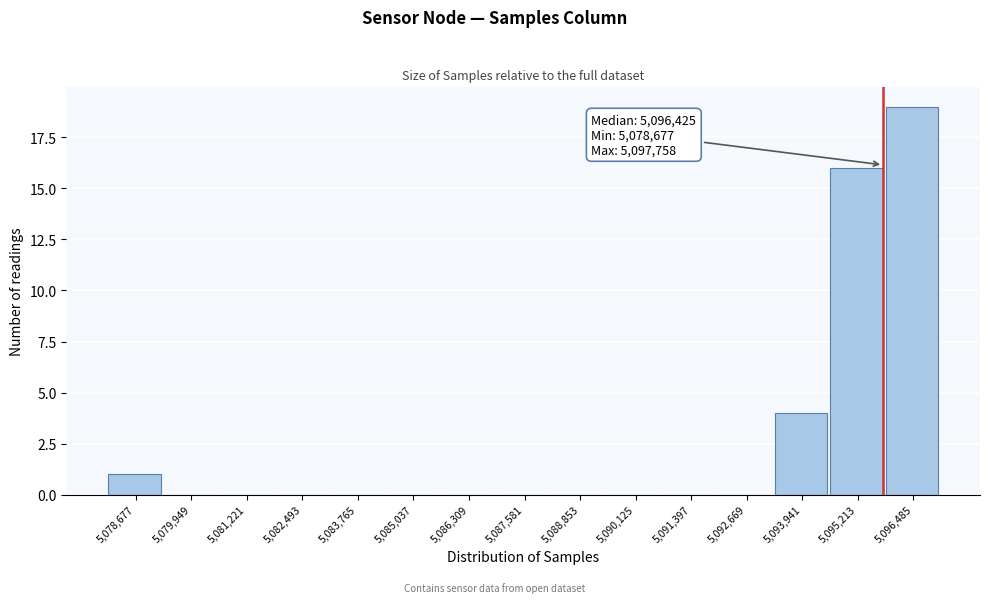

Reading right to left, transcribe all the data shown in this chart.

5,096,485=19	5,095,213=16	5,093,941=4	5,092,669=0	5,091,397=0	5,090,125=0	5,088,853=0	5,087,581=0	5,086,309=0	5,085,037=0	5,083,765=0	5,082,493=0	5,081,221=0	5,079,949=0	5,078,677=1